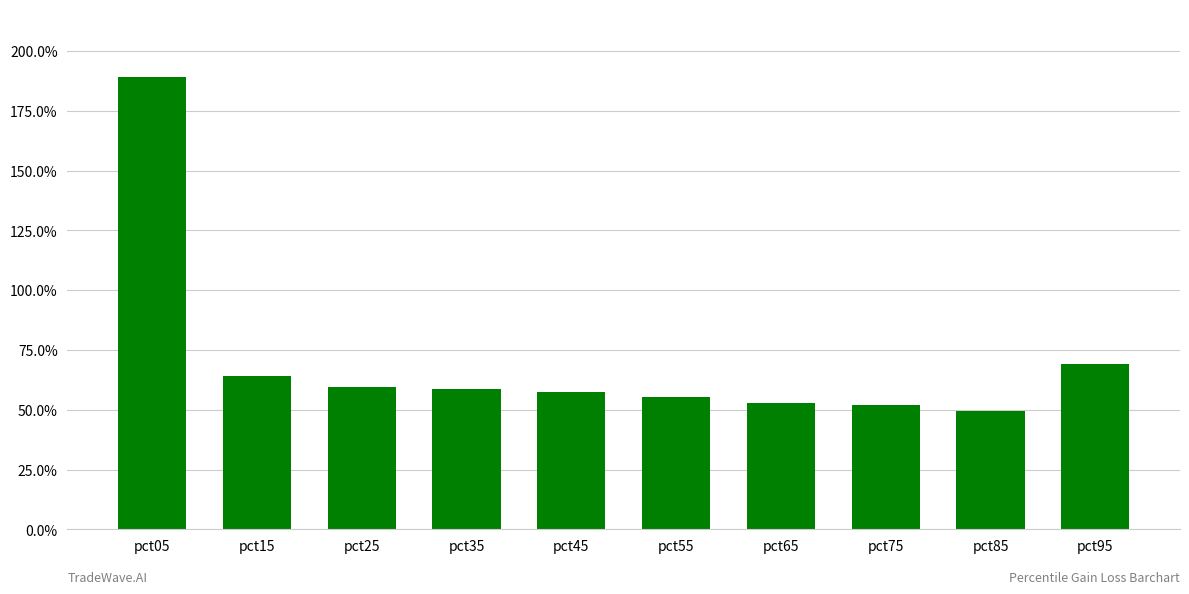

Count the values in the range 0 to 1.

9